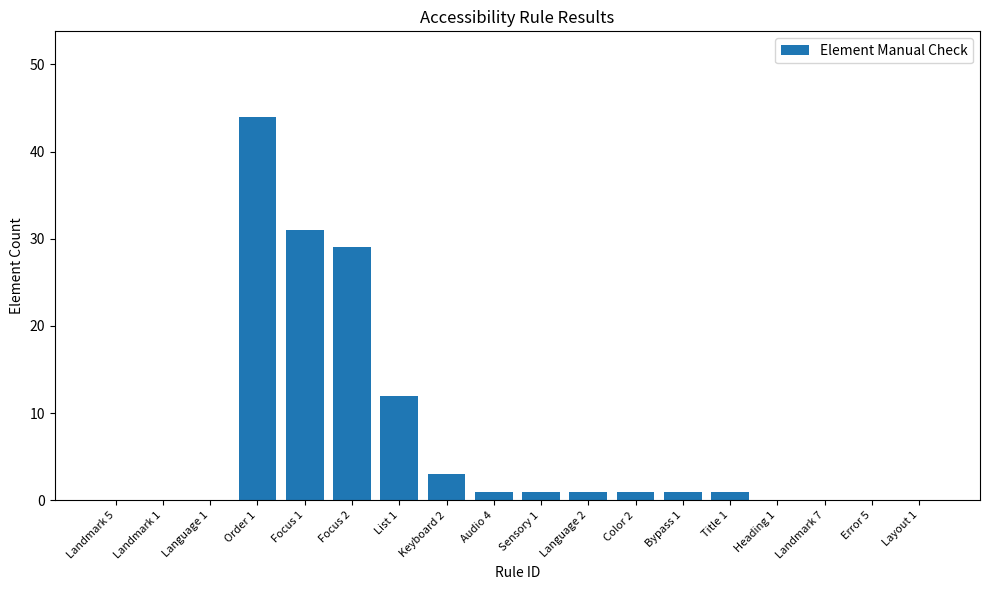

Reading right to left, extract all data points from this chart.

0	0	0	0	1	1	1	1	1	1	3	12	29	31	44	0	0	0